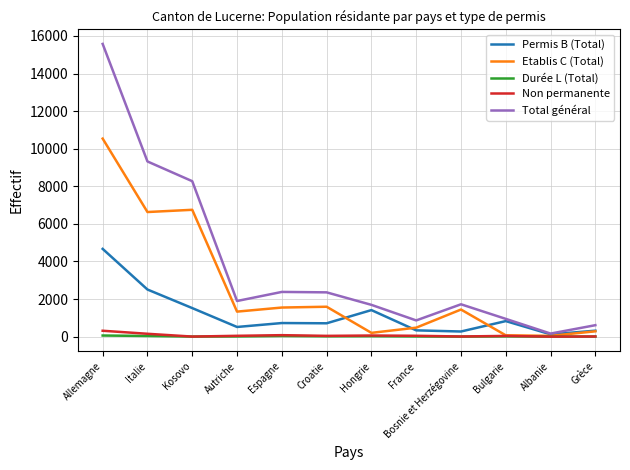

What is the greatest value displayed?

15574